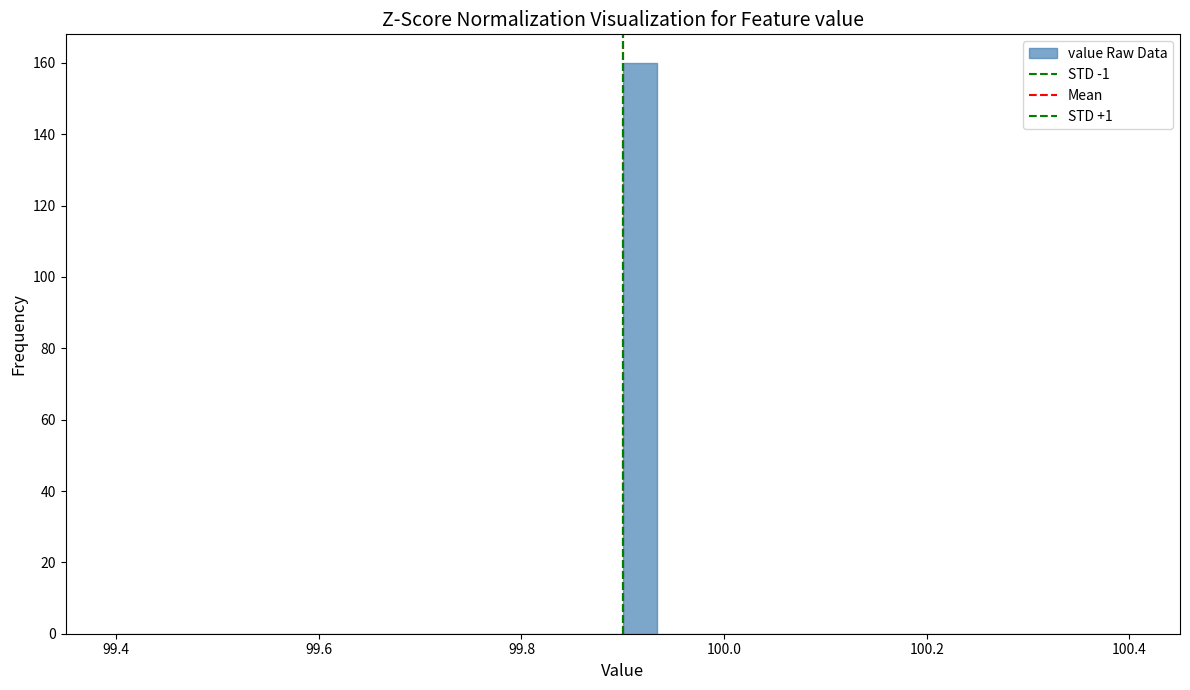

Read against the x-axis, roughly where is the centre of the tallest bar?

99.92